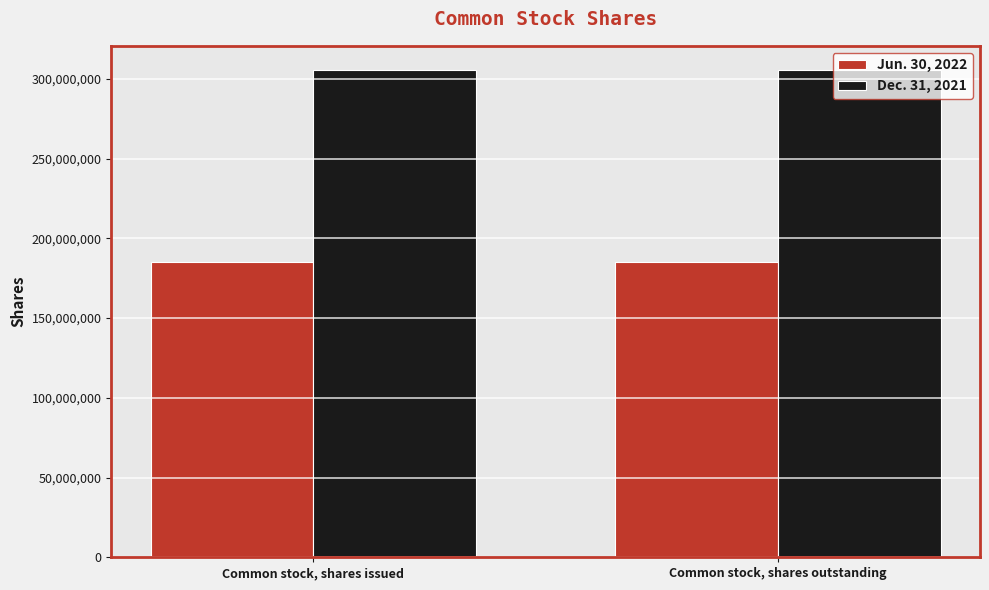

Reading left to right, transcribe all the data shown in this chart.

Jun. 30, 2022: Common stock, shares issued=185032503	Common stock, shares outstanding=185032503
Dec. 31, 2021: Common stock, shares issued=305451498	Common stock, shares outstanding=305451498